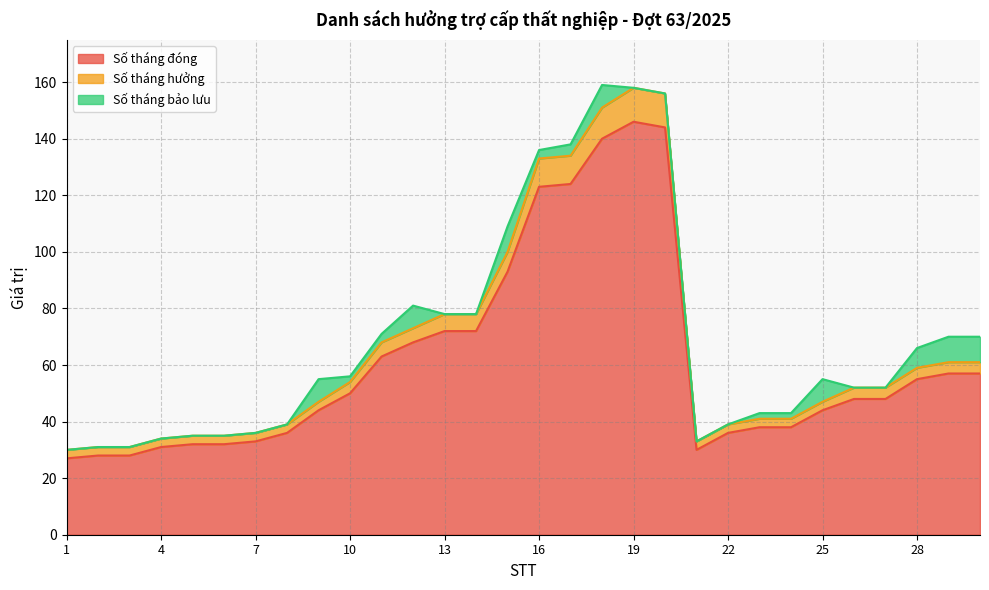

True or false: Số tháng hưởng and Số tháng đóng intersect in this chart.

False